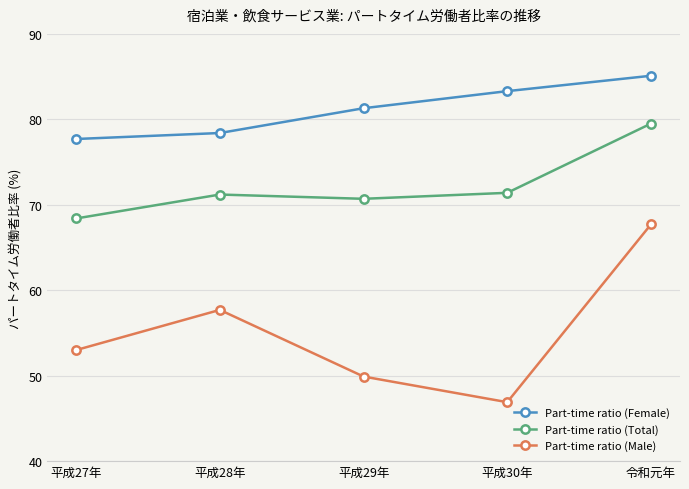

Rank the series by their maximum value, from highest to lowest.

Part-time ratio (Female), Part-time ratio (Total), Part-time ratio (Male)